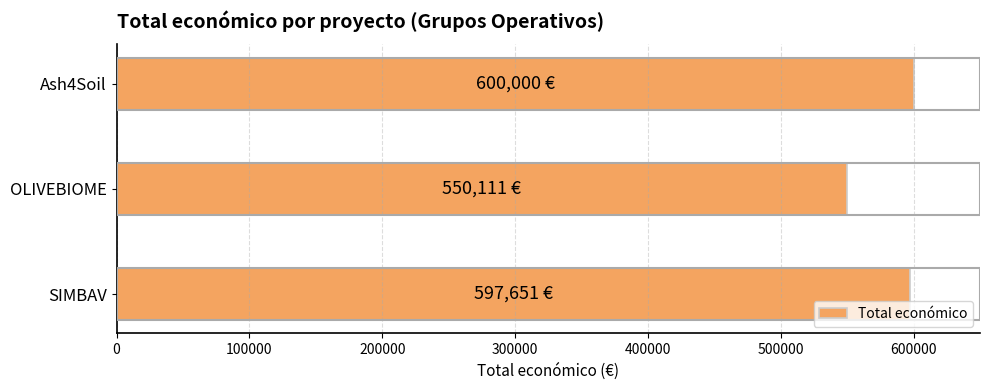

How many distinct data groups are displayed?

1